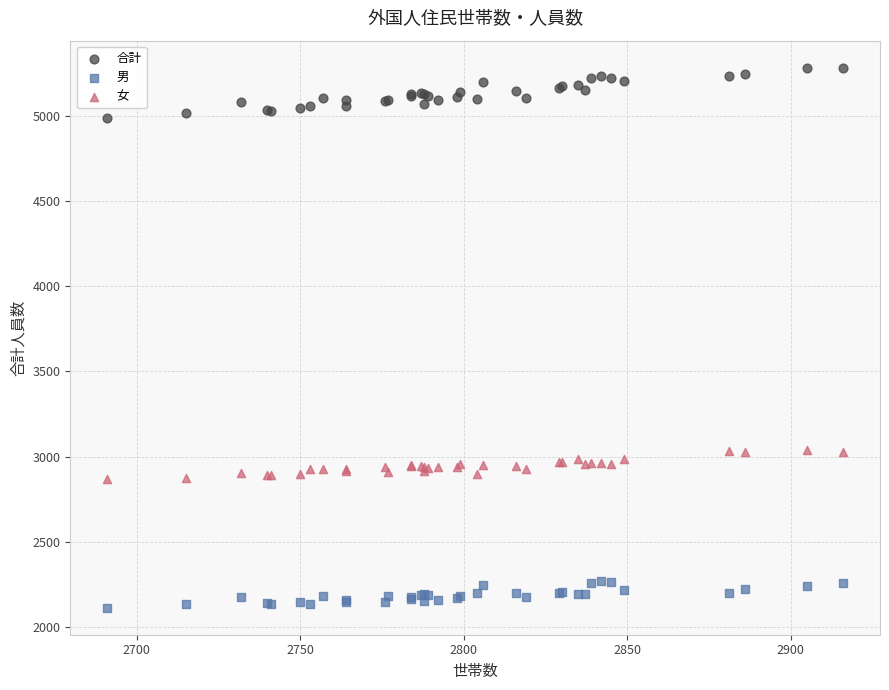

What is the X range (max minus min) for the scatter plot?

225